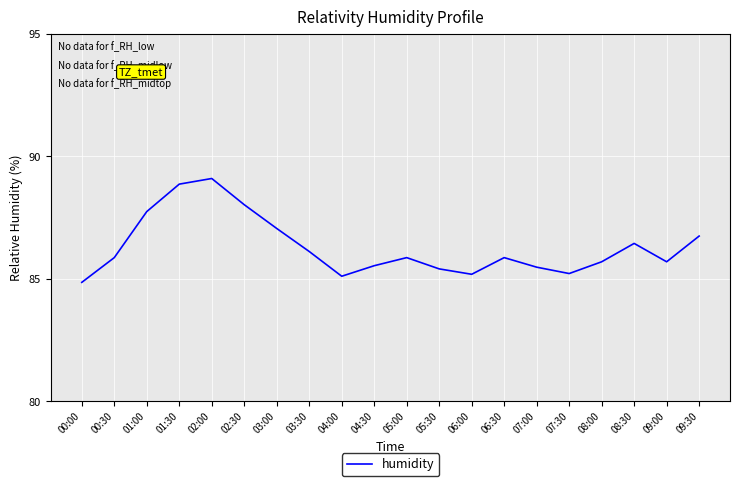

Reading left to right, what are all the values shown in this chart?

00:00=84.9	00:30=85.9	01:00=87.8	01:30=88.9	02:00=89.1	02:30=88.0	03:00=87.1	03:30=86.1	04:00=85.1	04:30=85.5	05:00=85.9	05:30=85.4	06:00=85.2	06:30=85.9	07:00=85.5	07:30=85.2	08:00=85.7	08:30=86.5	09:00=85.7	09:30=86.8